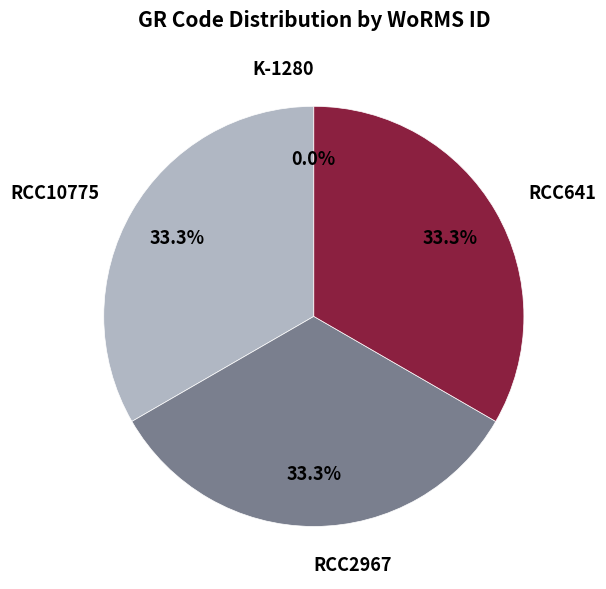

How much of the chart is everything except RCC10775?

66.7%